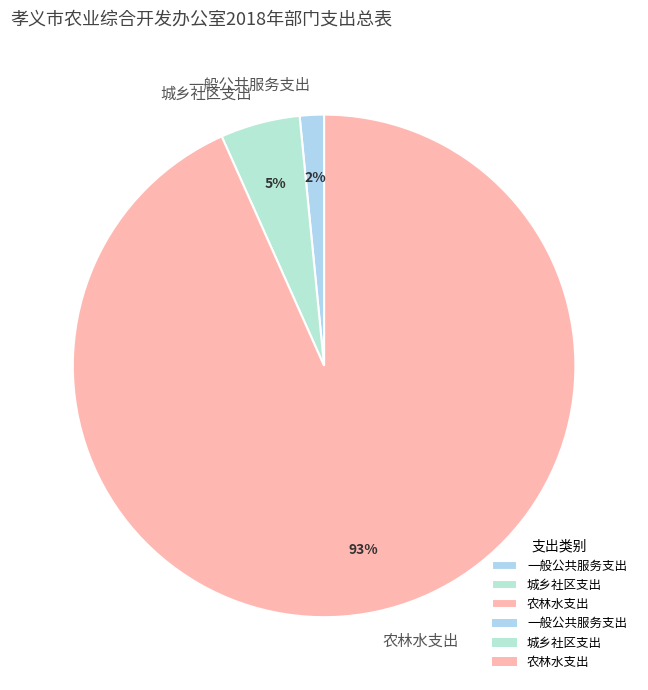

What percentage is the 一般公共服务支出 slice, to the nearest percent?

2%